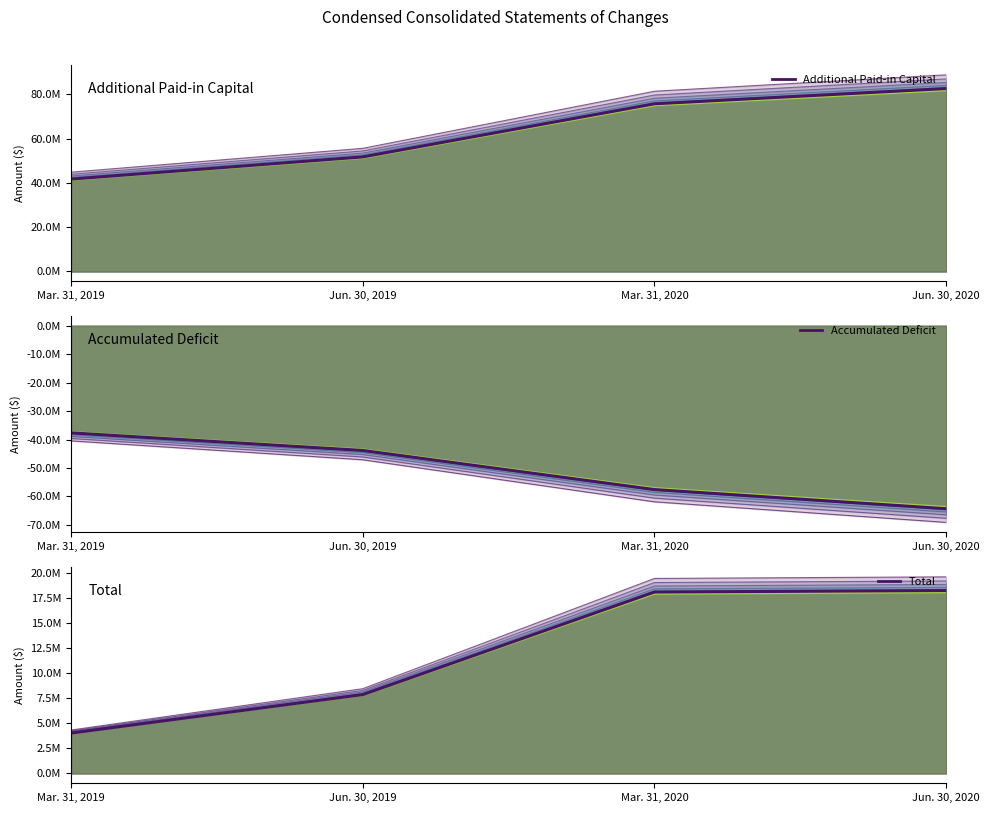

True or false: Accumulated Deficit and Total cross at least once.

False